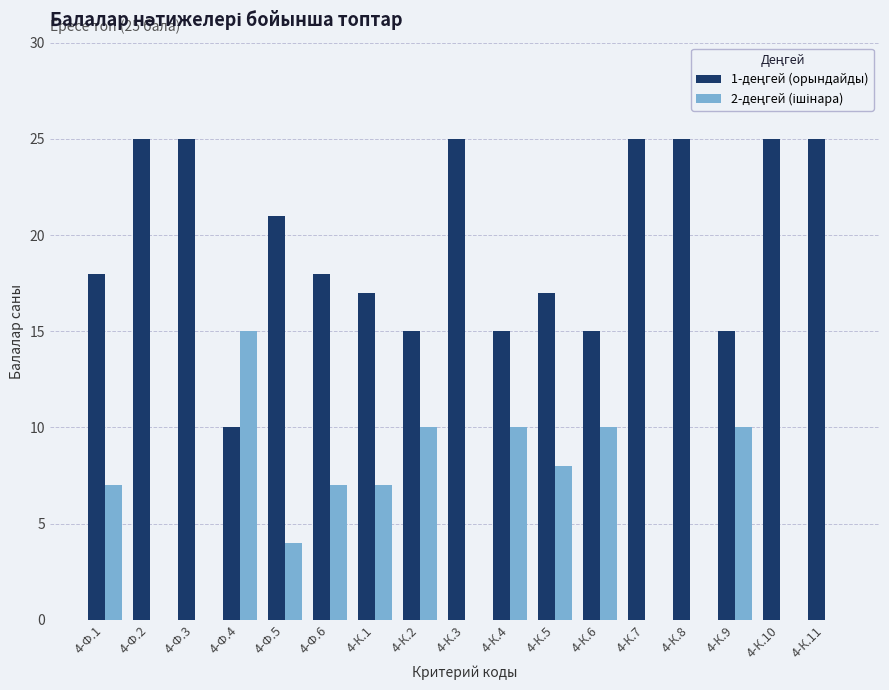

List the series in order of their peak value, highest first.

1-деңгей (орындайды), 2-деңгей (ішінара)